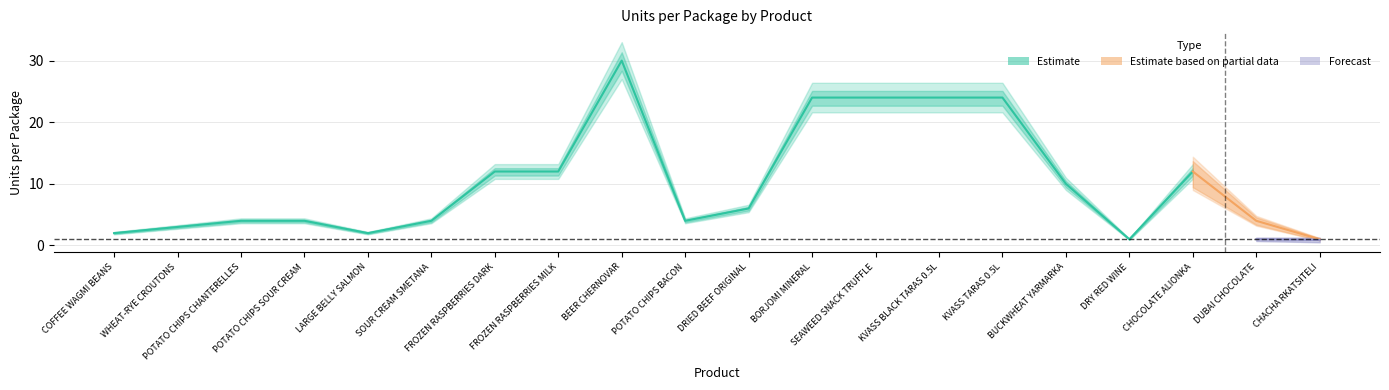

Between FROZEN RASPBERRIES DARK and SEAWEED SNACK TRUFFLE, which is larger?

SEAWEED SNACK TRUFFLE